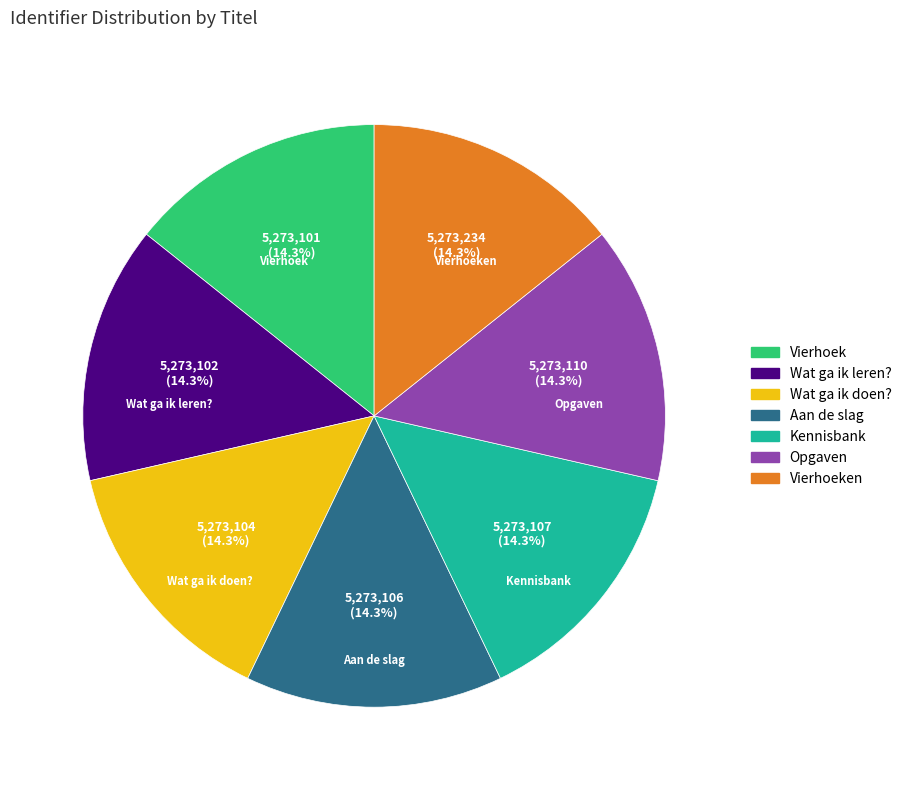

Does any single category account for the majority?

No